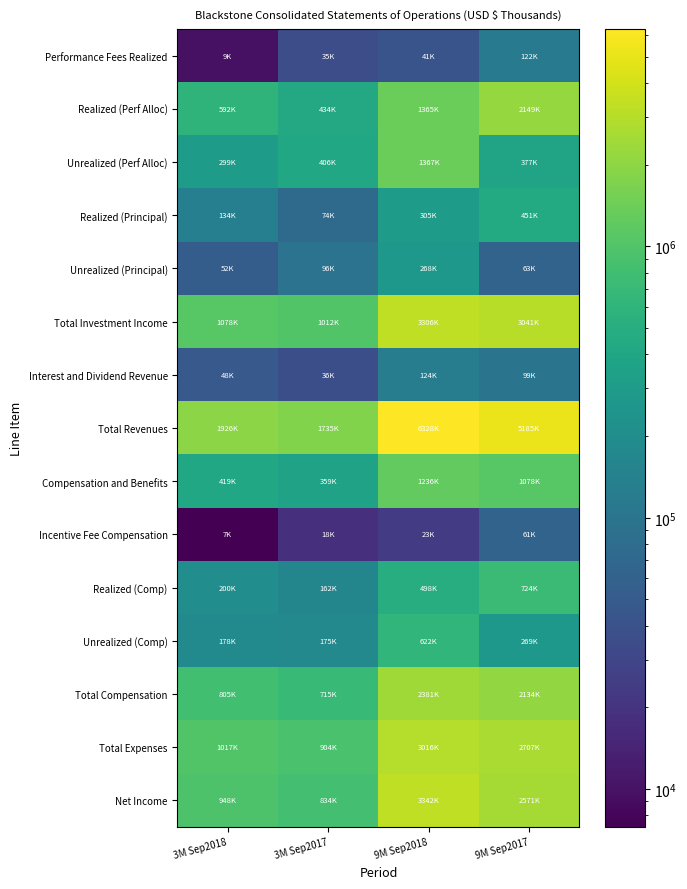

How many data points does each series have?

4